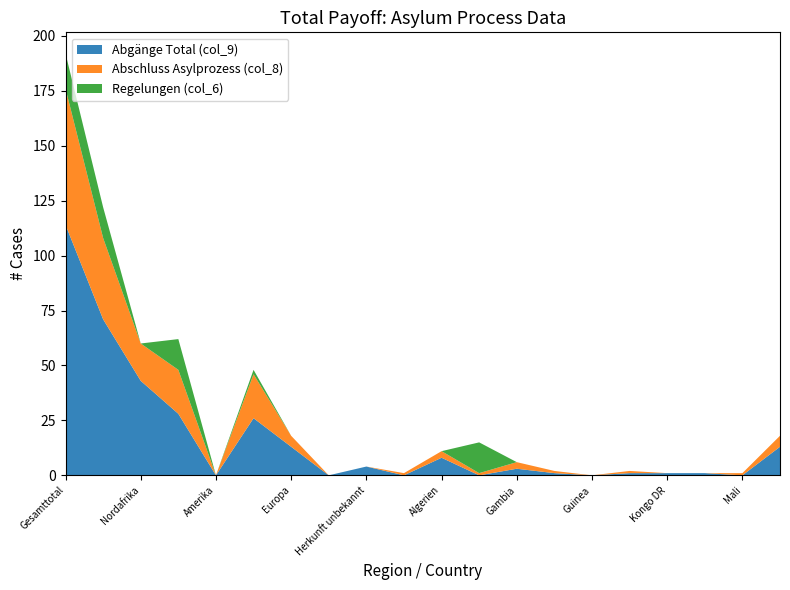

At which category is the sum across all series the highest?

Gesamttotal